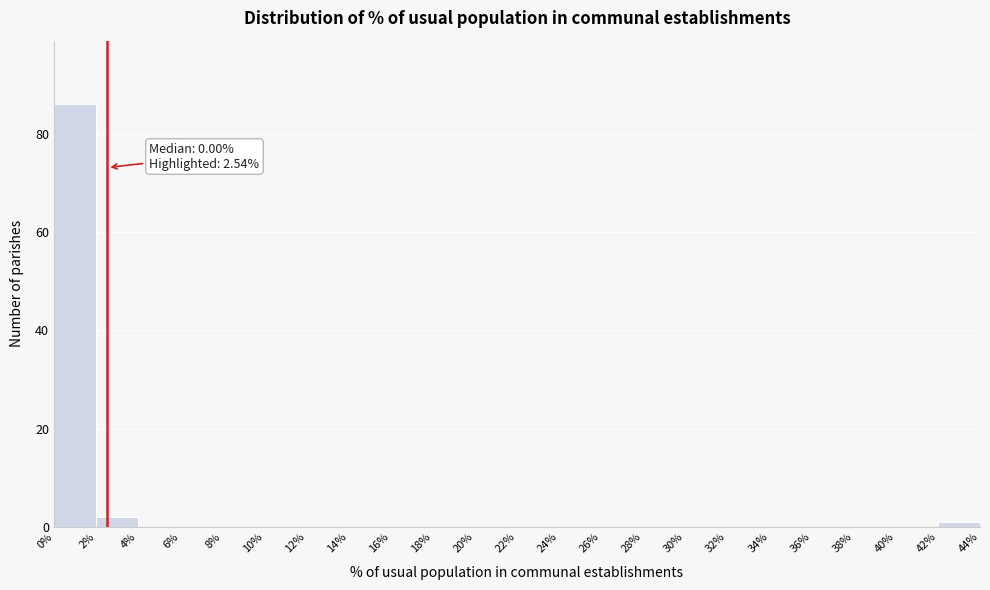

Which range on the x-axis has the tallest bar?

0% to 2%